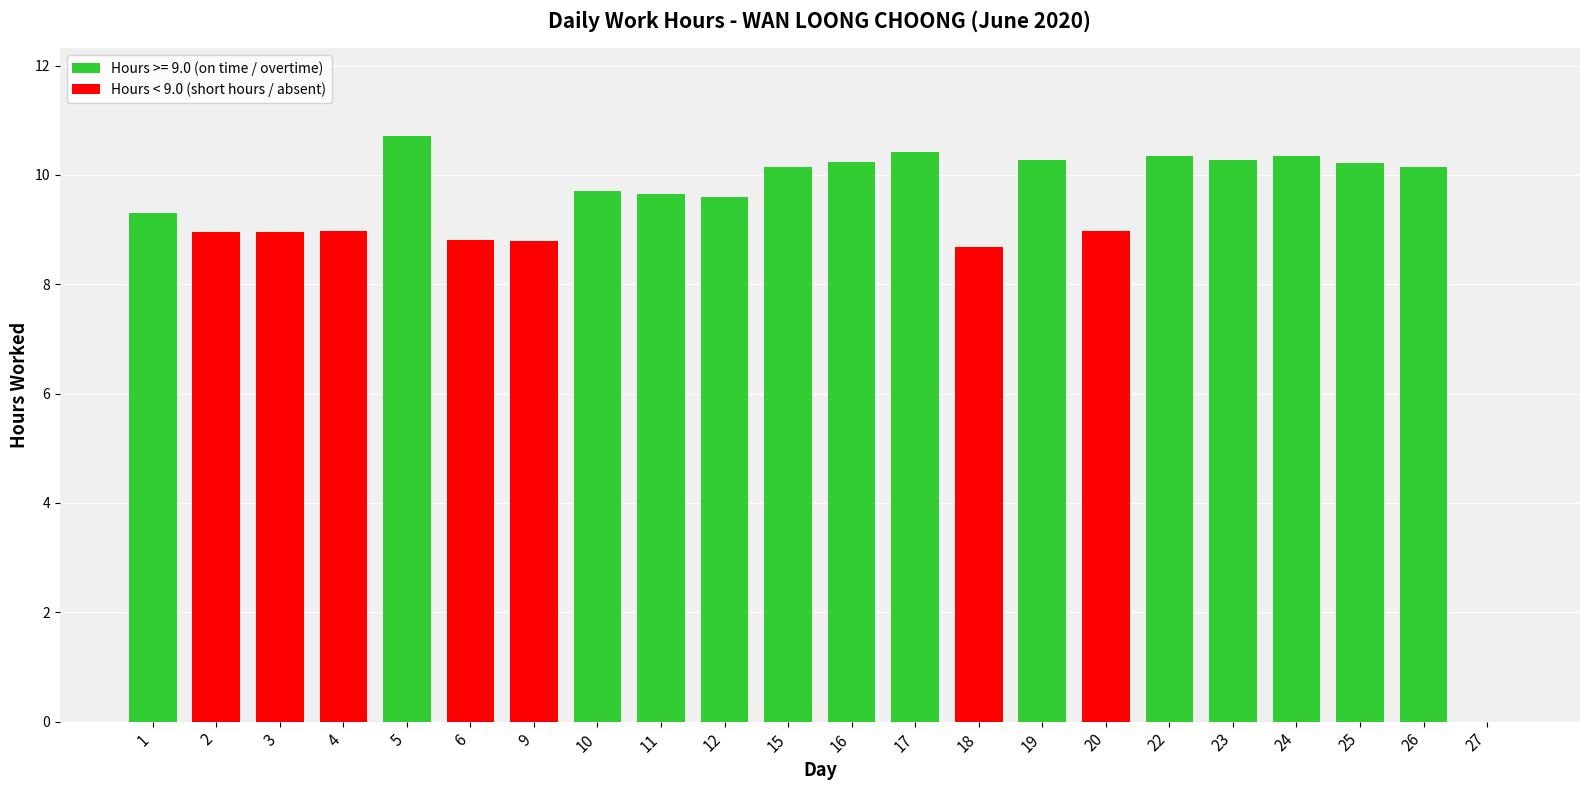

True or false: the data shows 10.2 at 25.

True